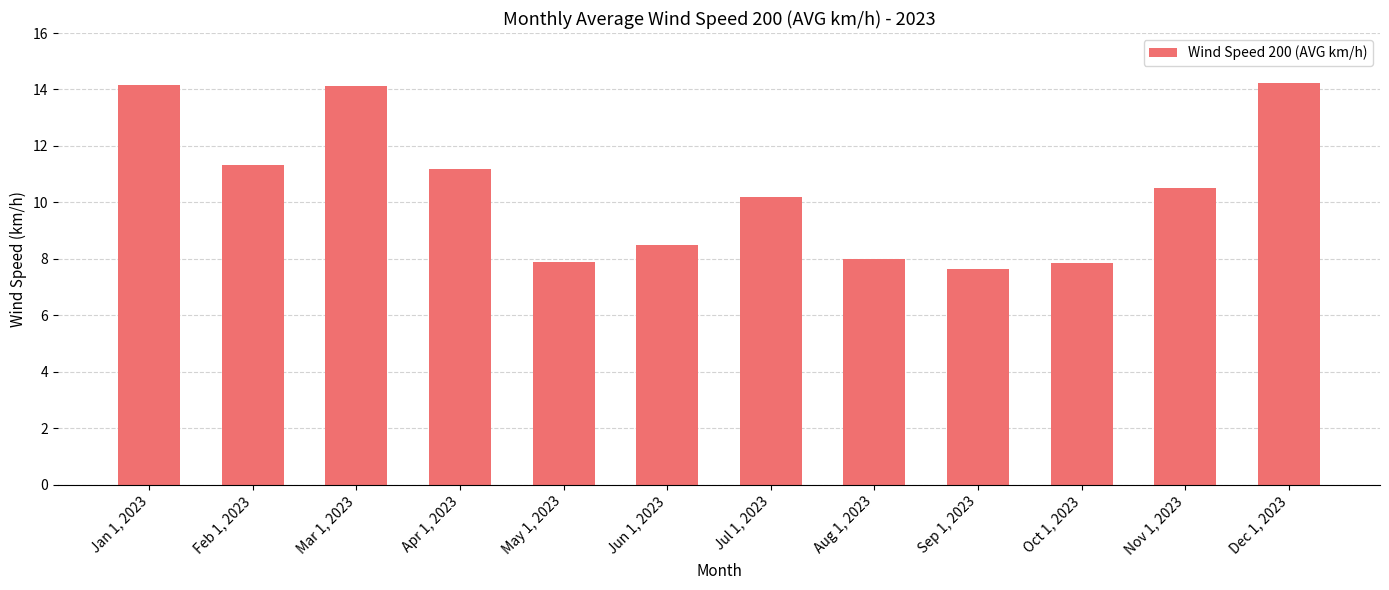

Rank the categories by value from lowest to highest.

Sep 1, 2023, Oct 1, 2023, May 1, 2023, Aug 1, 2023, Jun 1, 2023, Jul 1, 2023, Nov 1, 2023, Apr 1, 2023, Feb 1, 2023, Mar 1, 2023, Jan 1, 2023, Dec 1, 2023